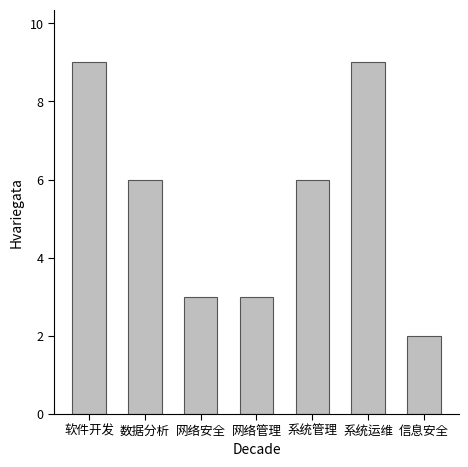

Approximately how many times larger is the value at 系统管理 compared to 网络安全?

2.0